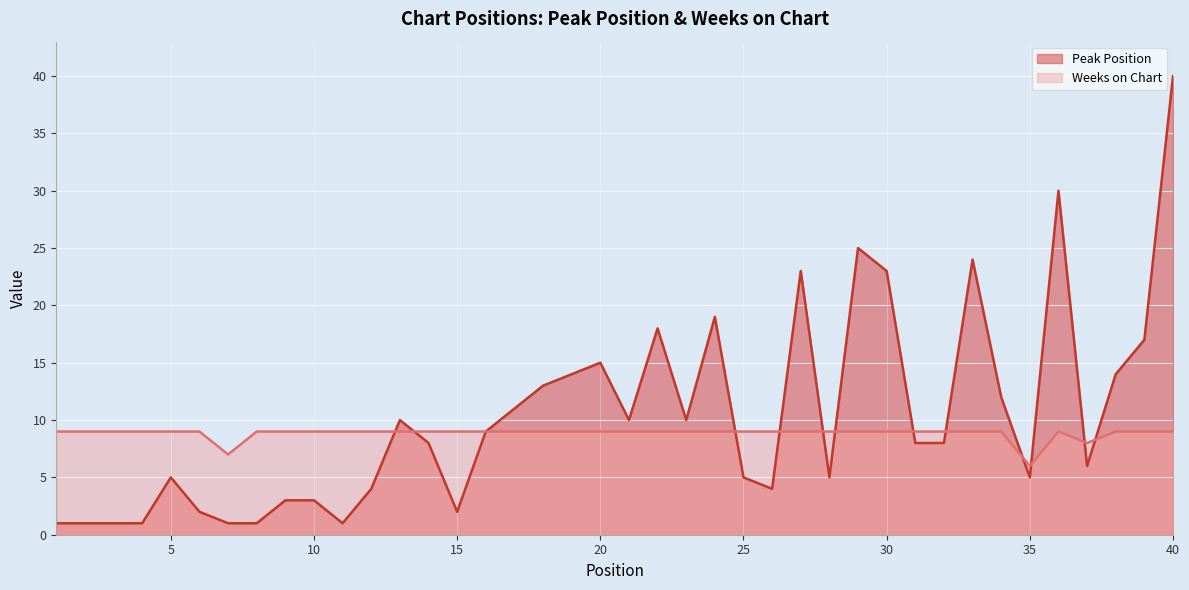

Where is the first local minimum for Weeks on Chart?

7